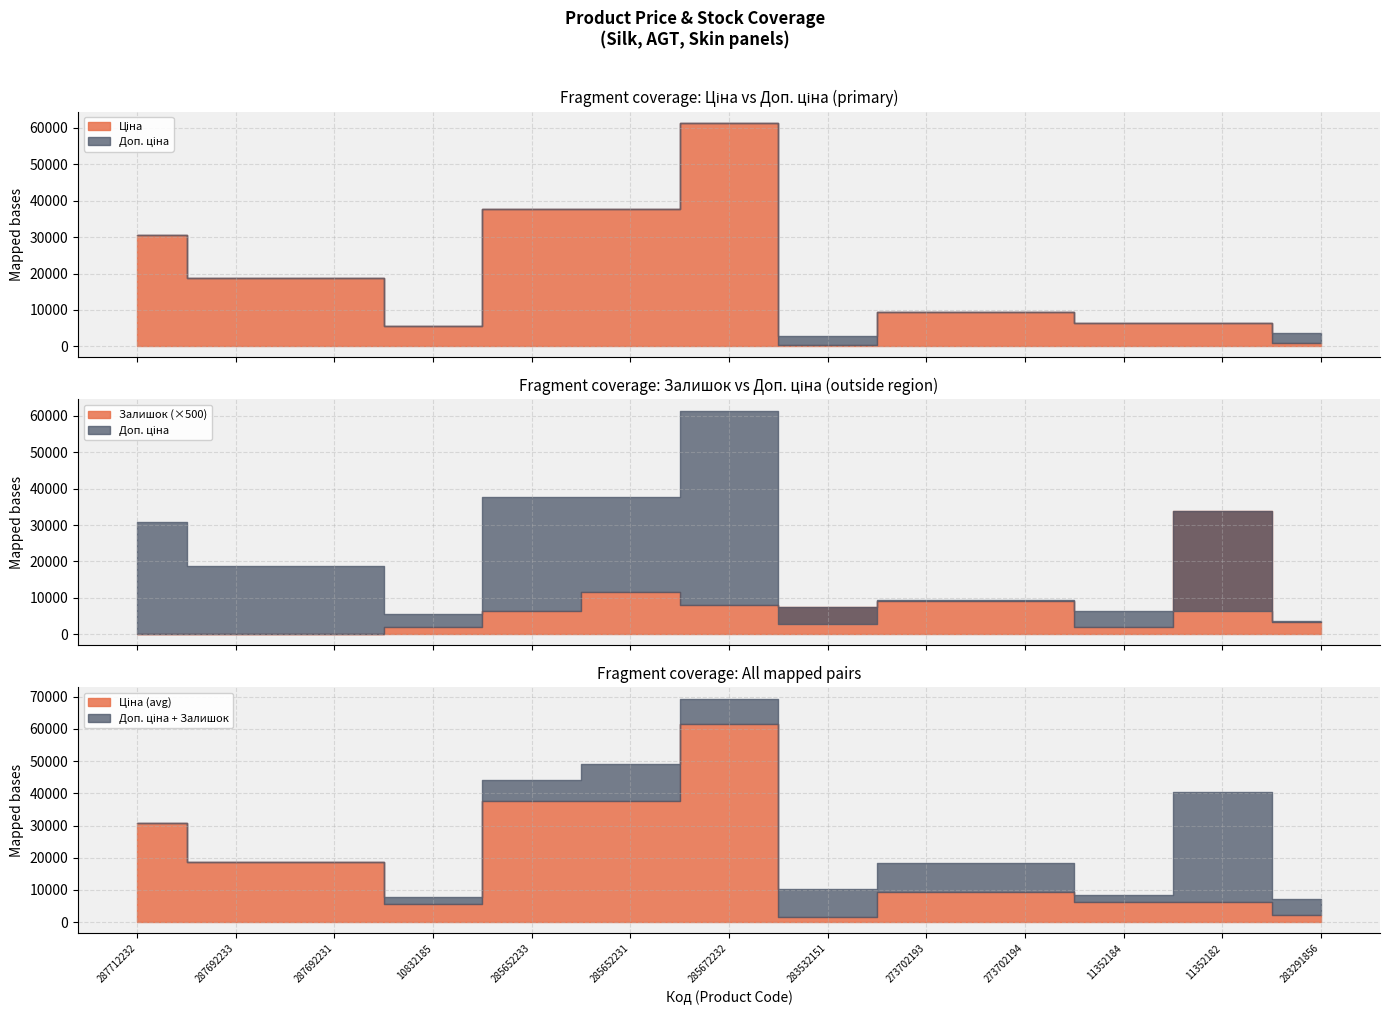

At which label does Доп. ціна first exceed 9383?

287712232